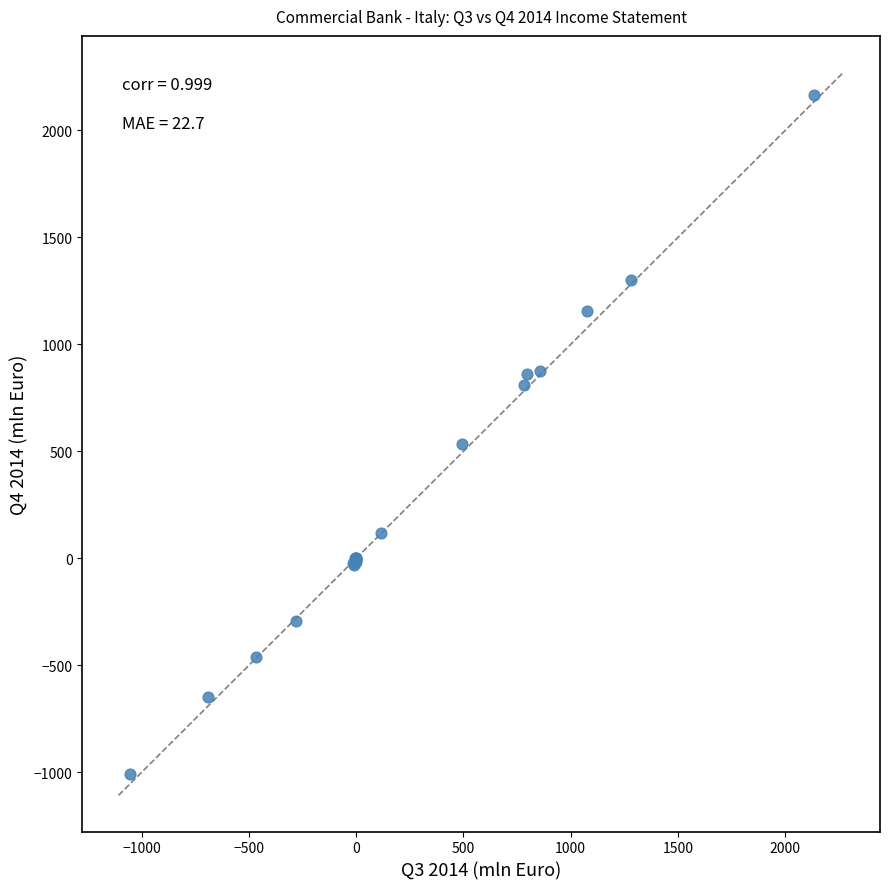

What Y value in the scatter plot is closest to 577?

534.9